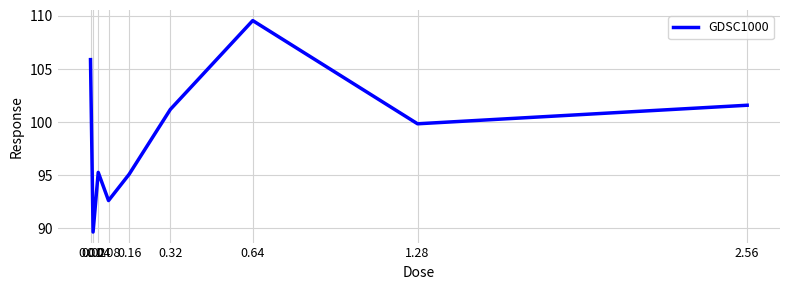

What is the difference between the maximum and minimum values?

19.9